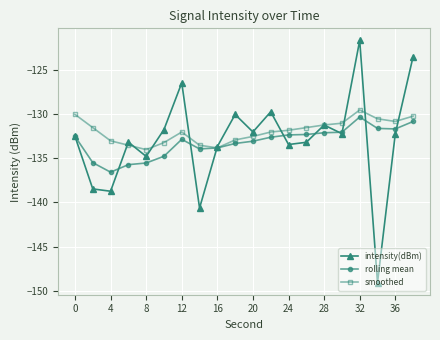

How many lines are shown in the chart?

3